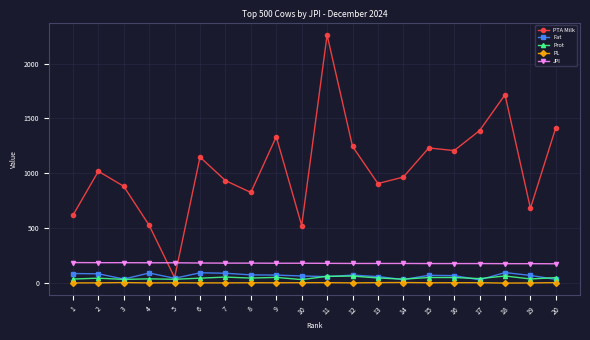

What are all the series names shown in the legend?

PTA Milk, Fat, Prot, PL, JPI